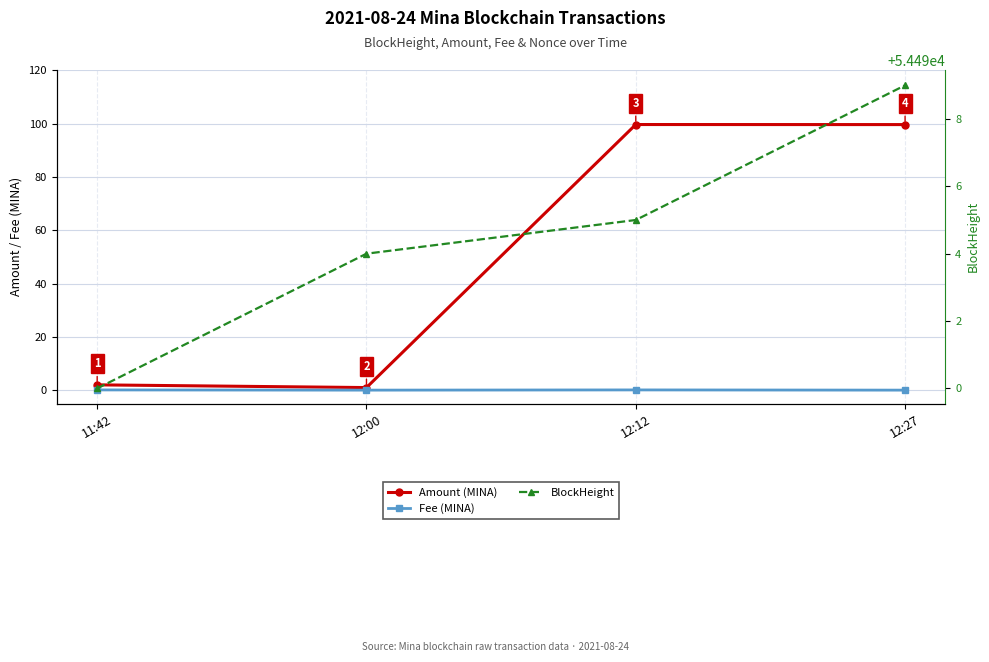

What is the minimum value for BlockHeight?

54490.0